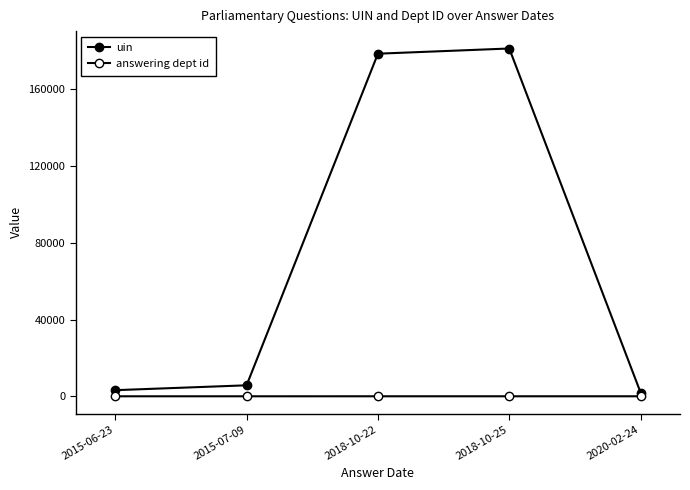

True or false: answering dept id and uin cross at least once.

False